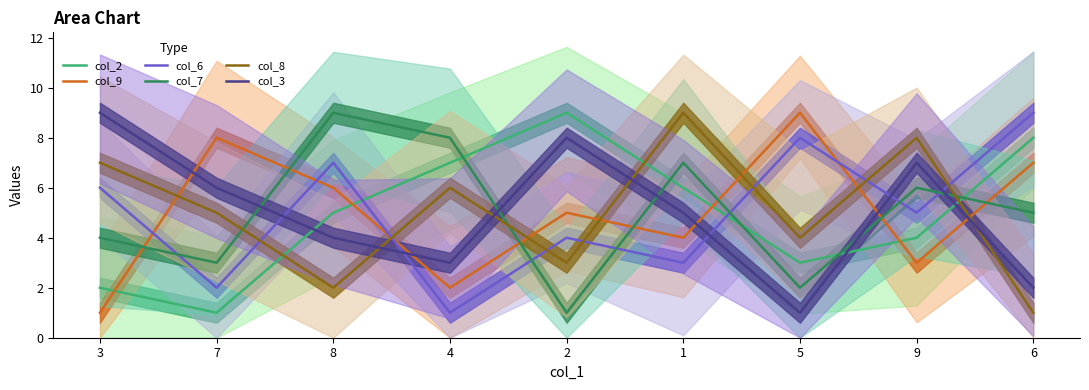

What is the value of the col_7 point at the 4th from the left?

8